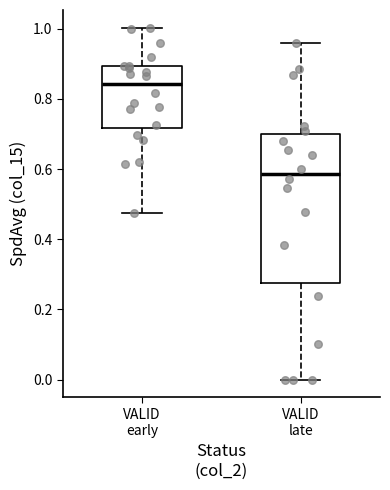

Which box is the tallest, from its lower edge to its upper edge?

VALID late